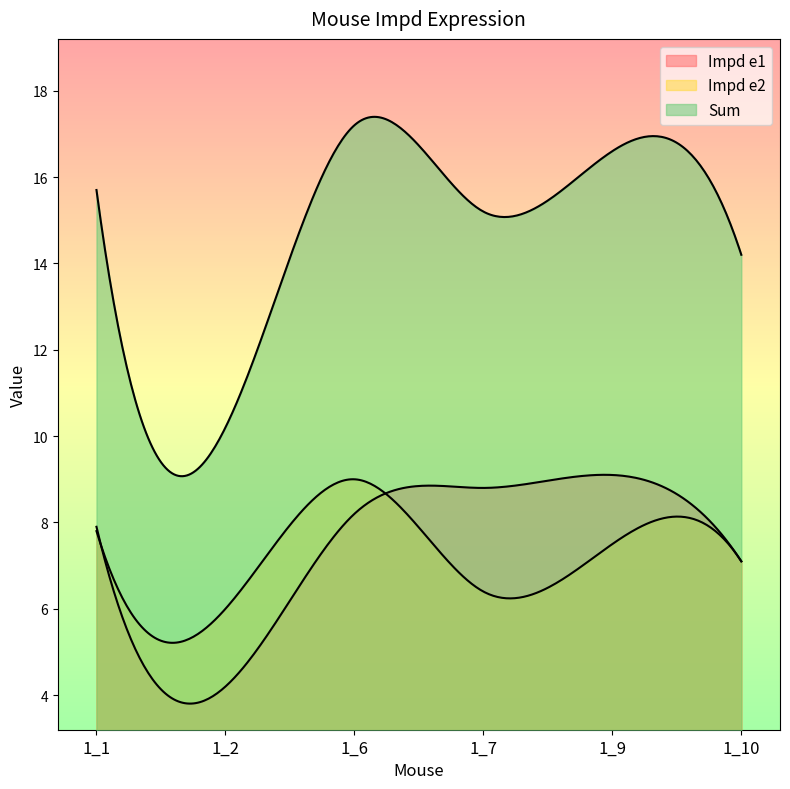

True or false: Impd e2 has a value of 9.0 at 1_6.

True